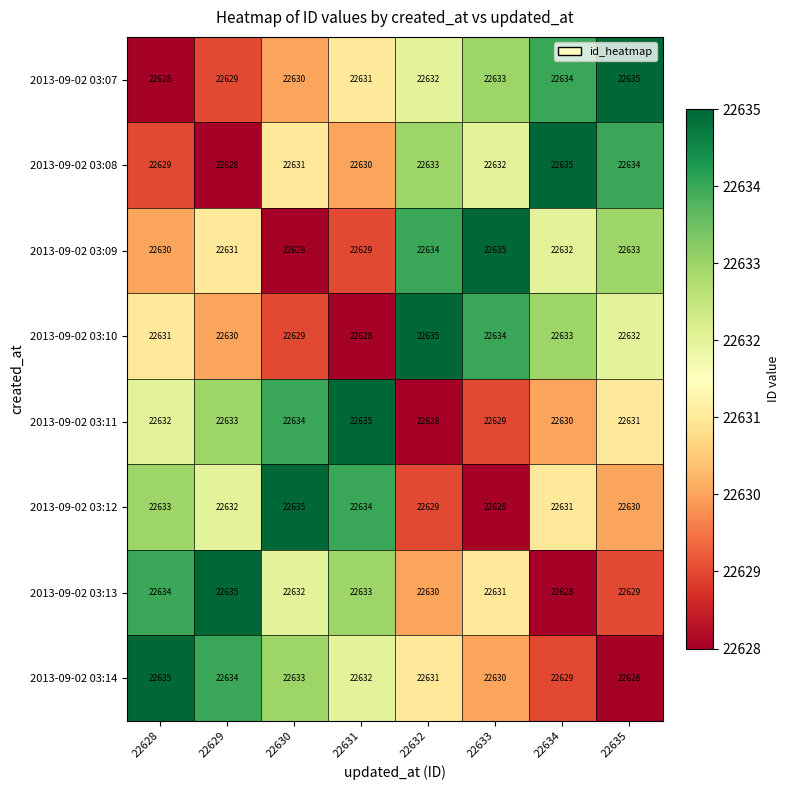

At 22631, list the series in order from largest to smallest.

2013-09-02 03:11, 2013-09-02 03:12, 2013-09-02 03:13, 2013-09-02 03:14, 2013-09-02 03:07, 2013-09-02 03:08, 2013-09-02 03:09, 2013-09-02 03:10